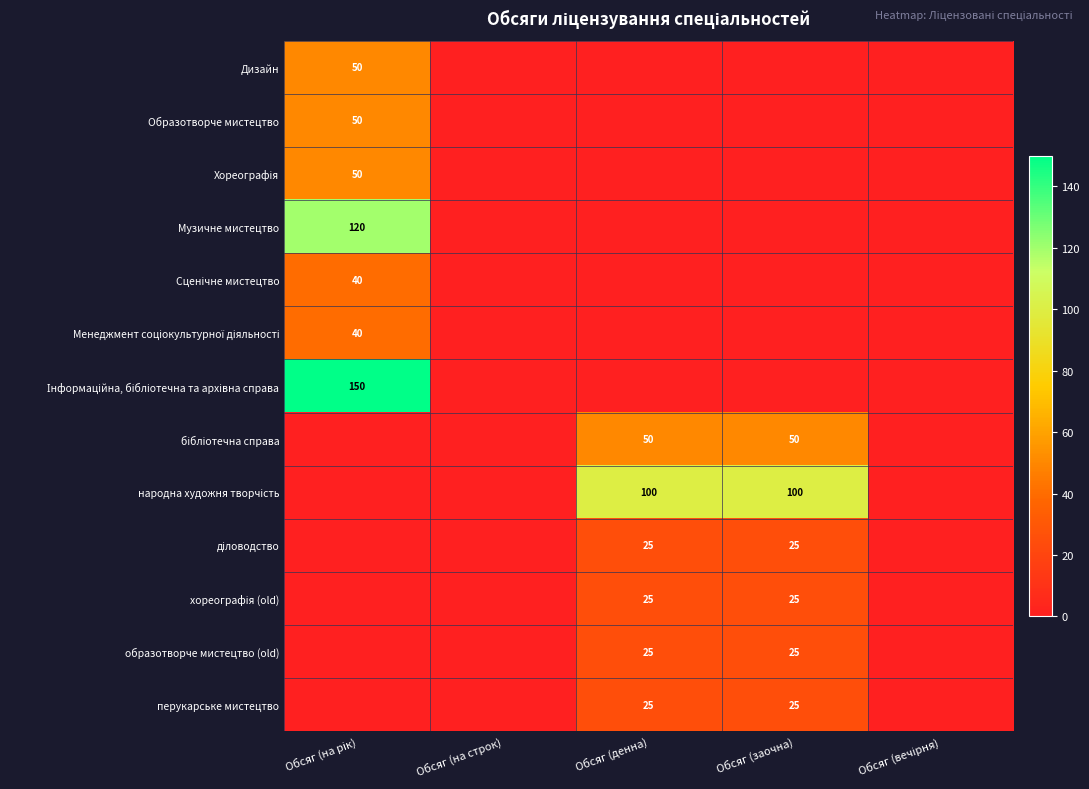

Is it true that образотворче мистецтво (old) equals 14 at Обсяг (заочна)?

False